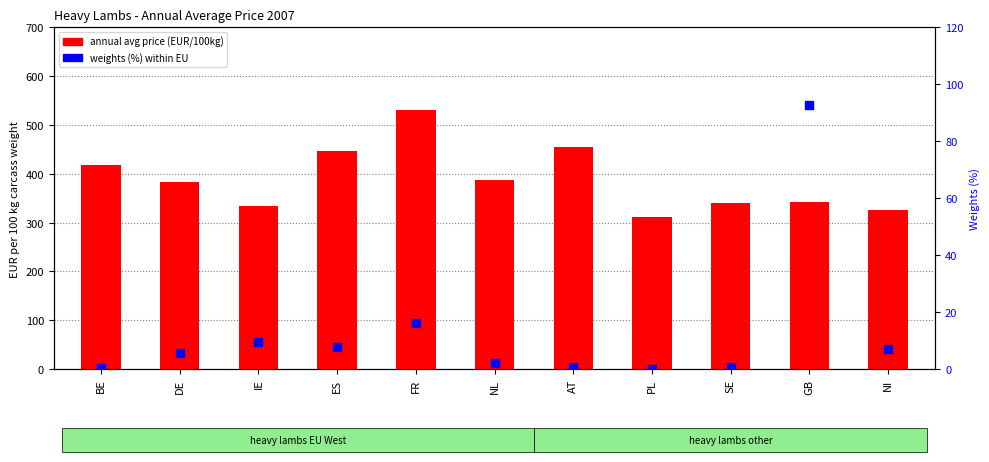

Is the value of annual avg price at NI greater than the value of weights (%) at PL?

Yes